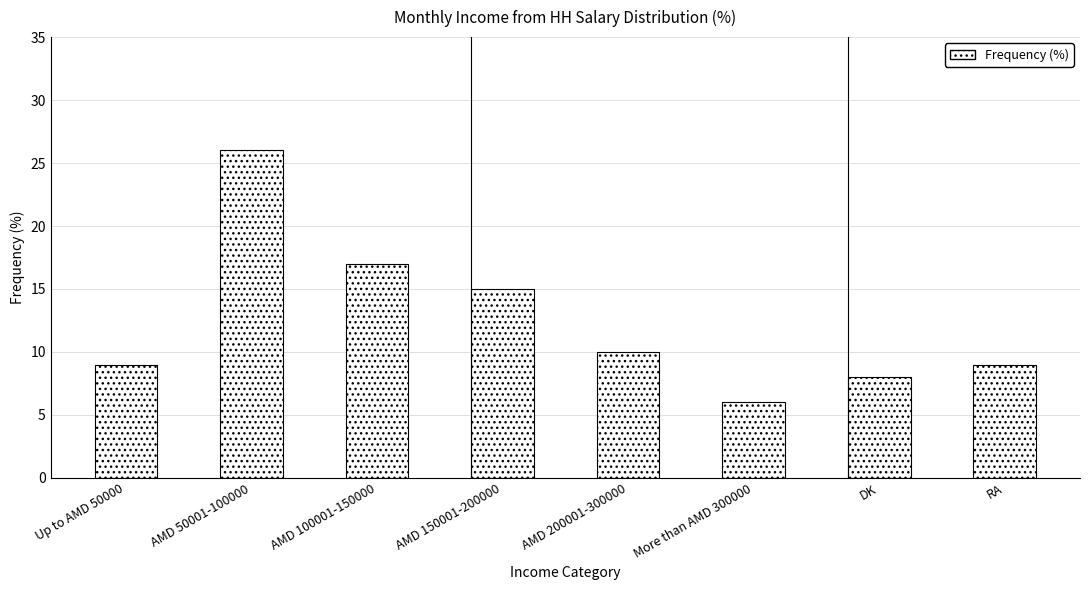

Reading left to right, extract all data points from this chart.

9	26	17	15	10	6	8	9